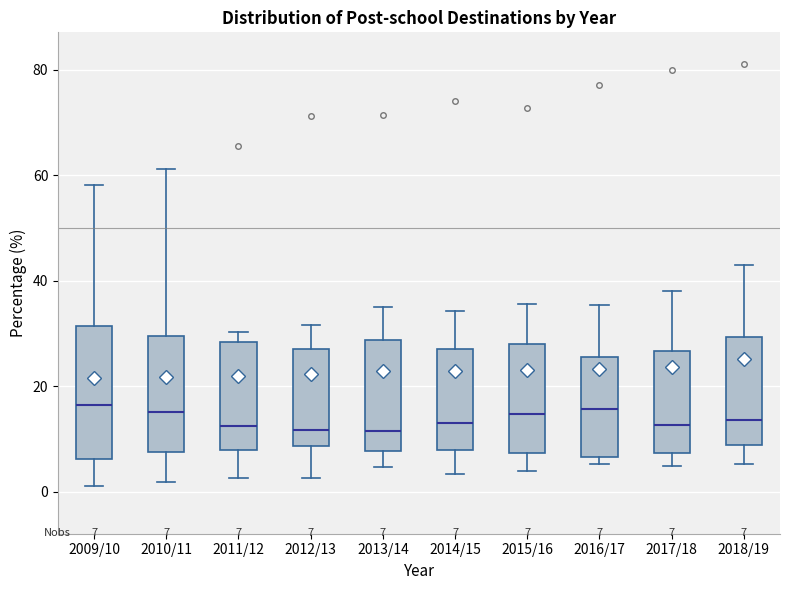

Which box is the tallest, from its lower edge to its upper edge?

2009/10